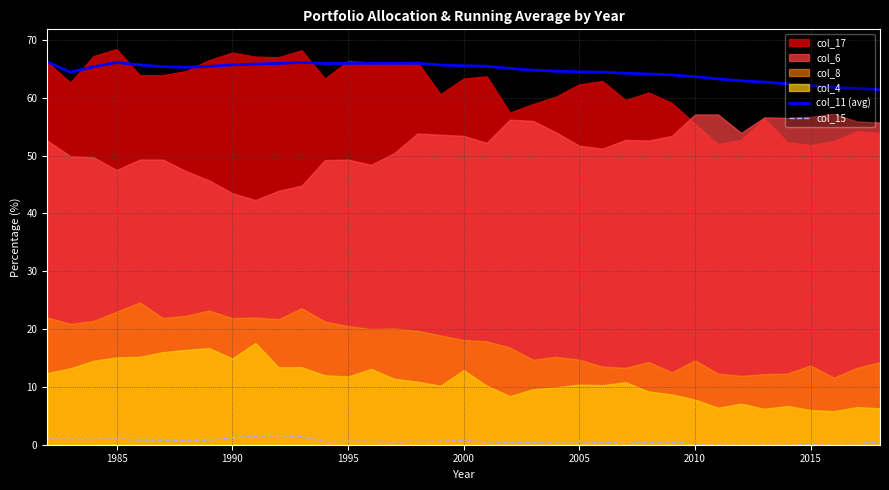

At how many categories does at least one series exceed 13?

37